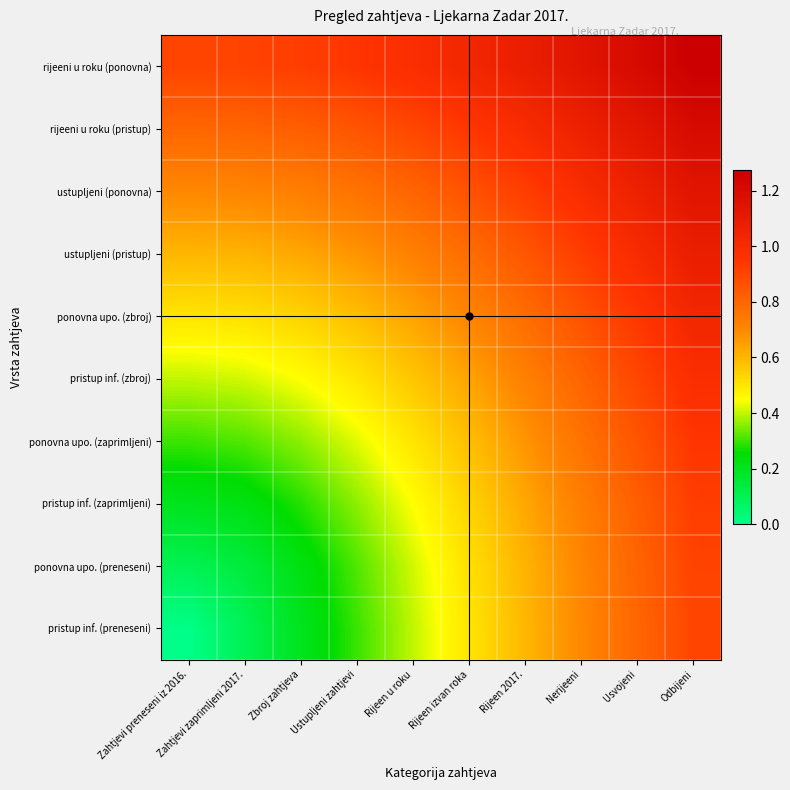

Reading left to right, extract all data points from this chart.

pristup inf. (preneseni): Zahtjevi preneseni iz 2016.=0.0	Zahtjevi zaprimljeni 2017.=0.1	Zbroj zahtjeva=0.2	Ustupljeni zahtjevi=0.3	Rijeen u roku=0.4	Rijeen izvan roka=0.5	Rijeen 2017.=0.6	Nerijeeni=0.7	Usvojeni=0.8	Odbijeni=0.9
ponovna upo. (preneseni): Zahtjevi preneseni iz 2016.=0.1	Zahtjevi zaprimljeni 2017.=0.1	Zbroj zahtjeva=0.2	Ustupljeni zahtjevi=0.3	Rijeen u roku=0.4	Rijeen izvan roka=0.5	Rijeen 2017.=0.6	Nerijeeni=0.7	Usvojeni=0.8	Odbijeni=0.9
pristup inf. (zaprimljeni): Zahtjevi preneseni iz 2016.=0.2	Zahtjevi zaprimljeni 2017.=0.2	Zbroj zahtjeva=0.3	Ustupljeni zahtjevi=0.4	Rijeen u roku=0.4	Rijeen izvan roka=0.5	Rijeen 2017.=0.6	Nerijeeni=0.7	Usvojeni=0.8	Odbijeni=0.9
ponovna upo. (zaprimljeni): Zahtjevi preneseni iz 2016.=0.3	Zahtjevi zaprimljeni 2017.=0.3	Zbroj zahtjeva=0.4	Ustupljeni zahtjevi=0.4	Rijeen u roku=0.5	Rijeen izvan roka=0.6	Rijeen 2017.=0.7	Nerijeeni=0.8	Usvojeni=0.9	Odbijeni=0.9
pristup inf. (zbroj): Zahtjevi preneseni iz 2016.=0.4	Zahtjevi zaprimljeni 2017.=0.4	Zbroj zahtjeva=0.4	Ustupljeni zahtjevi=0.5	Rijeen u roku=0.6	Rijeen izvan roka=0.6	Rijeen 2017.=0.7	Nerijeeni=0.8	Usvojeni=0.9	Odbijeni=1.0
ponovna upo. (zbroj): Zahtjevi preneseni iz 2016.=0.5	Zahtjevi zaprimljeni 2017.=0.5	Zbroj zahtjeva=0.5	Ustupljeni zahtjevi=0.6	Rijeen u roku=0.6	Rijeen izvan roka=0.7	Rijeen 2017.=0.8	Nerijeeni=0.9	Usvojeni=0.9	Odbijeni=1.0
ustupljeni (pristup): Zahtjevi preneseni iz 2016.=0.6	Zahtjevi zaprimljeni 2017.=0.6	Zbroj zahtjeva=0.6	Ustupljeni zahtjevi=0.7	Rijeen u roku=0.7	Rijeen izvan roka=0.8	Rijeen 2017.=0.8	Nerijeeni=0.9	Usvojeni=1.0	Odbijeni=1.1
ustupljeni (ponovna): Zahtjevi preneseni iz 2016.=0.7	Zahtjevi zaprimljeni 2017.=0.7	Zbroj zahtjeva=0.7	Ustupljeni zahtjevi=0.8	Rijeen u roku=0.8	Rijeen izvan roka=0.9	Rijeen 2017.=0.9	Nerijeeni=1.0	Usvojeni=1.1	Odbijeni=1.1
rijeeni u roku (pristup): Zahtjevi preneseni iz 2016.=0.8	Zahtjevi zaprimljeni 2017.=0.8	Zbroj zahtjeva=0.8	Ustupljeni zahtjevi=0.9	Rijeen u roku=0.9	Rijeen izvan roka=0.9	Rijeen 2017.=1.0	Nerijeeni=1.1	Usvojeni=1.1	Odbijeni=1.2
rijeeni u roku (ponovna): Zahtjevi preneseni iz 2016.=0.9	Zahtjevi zaprimljeni 2017.=0.9	Zbroj zahtjeva=0.9	Ustupljeni zahtjevi=0.9	Rijeen u roku=1.0	Rijeen izvan roka=1.0	Rijeen 2017.=1.1	Nerijeeni=1.1	Usvojeni=1.2	Odbijeni=1.3